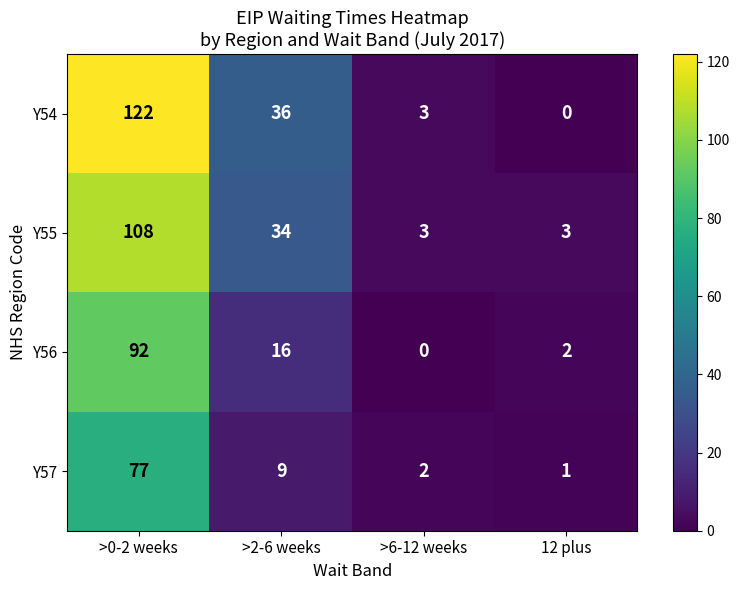

Where is Y56 nearest to the value 46?

>2-6 weeks